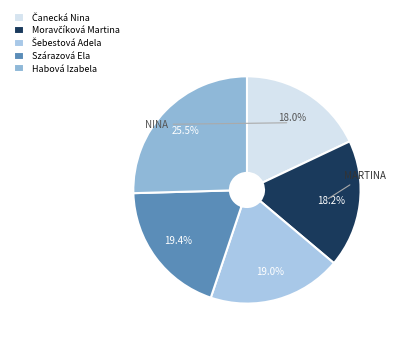

What is the ratio of the value at Čanecká Nina to the value at Moravčíková Martina?

1.0